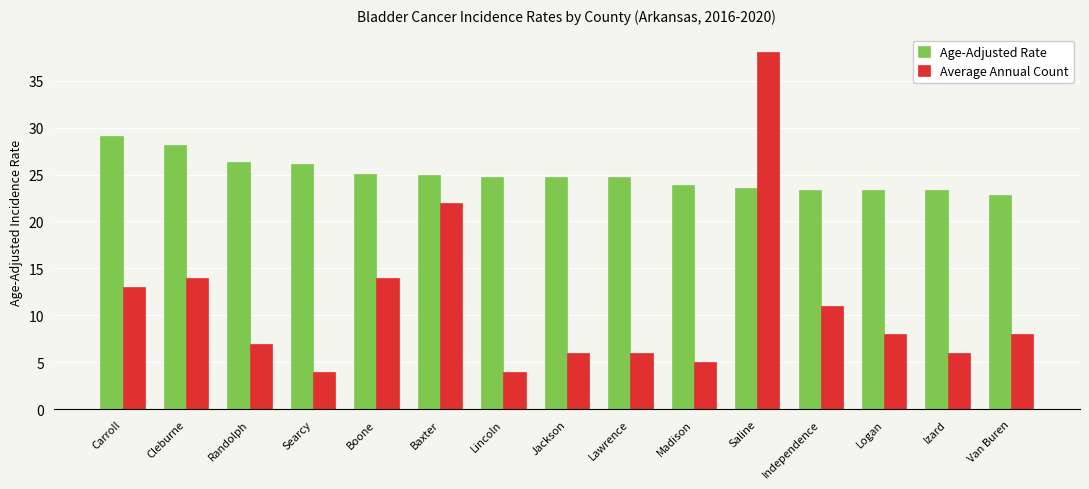

Which series changed the most between Cleburne and Searcy?

Average Annual Count